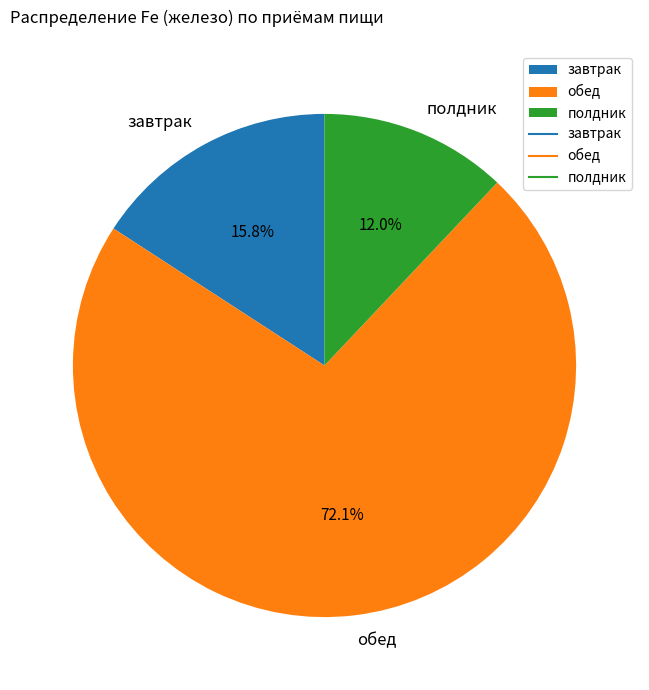

What portion of the pie excludes полдник?

88.0%